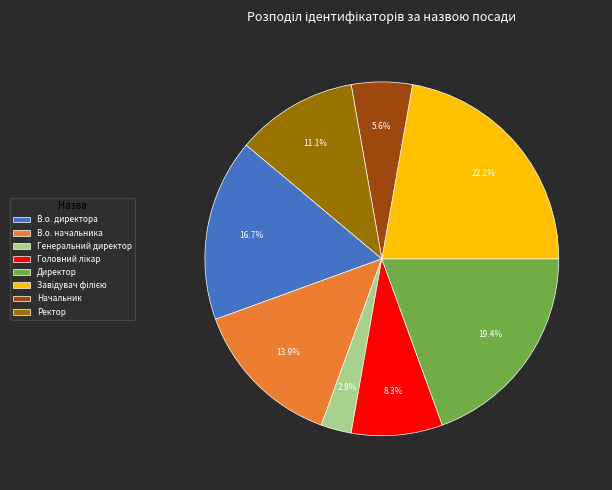

How many segments does this pie chart have?

8